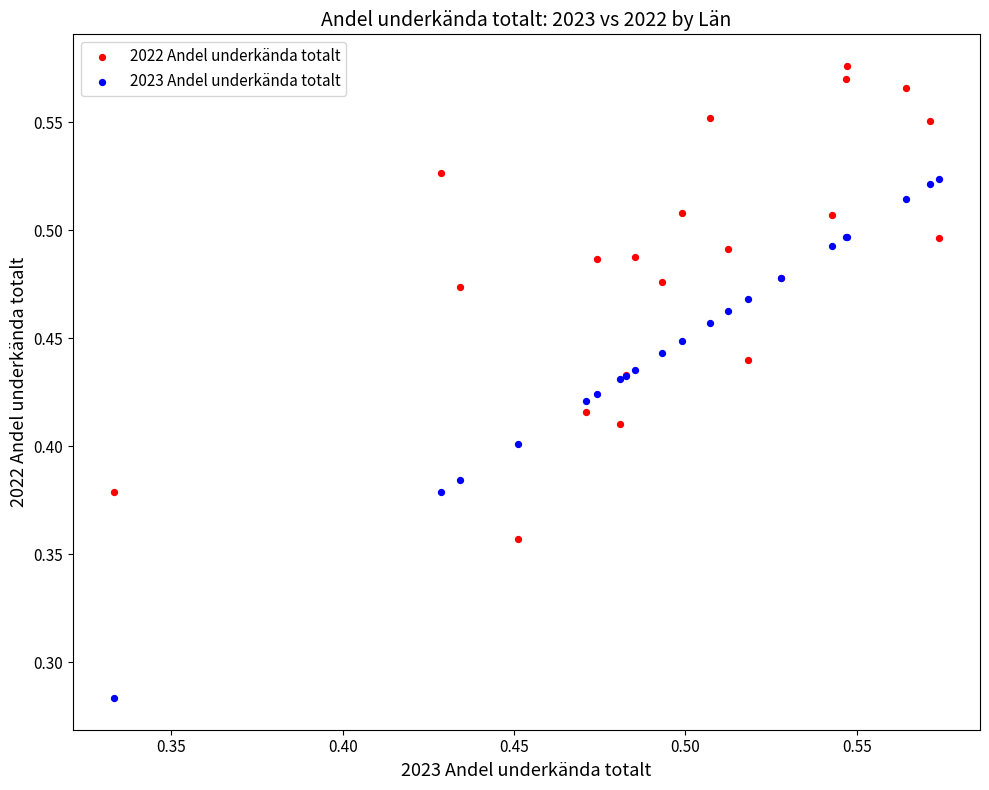

Which series reaches the minimum Y coordinate?

2023 Andel underkända totalt